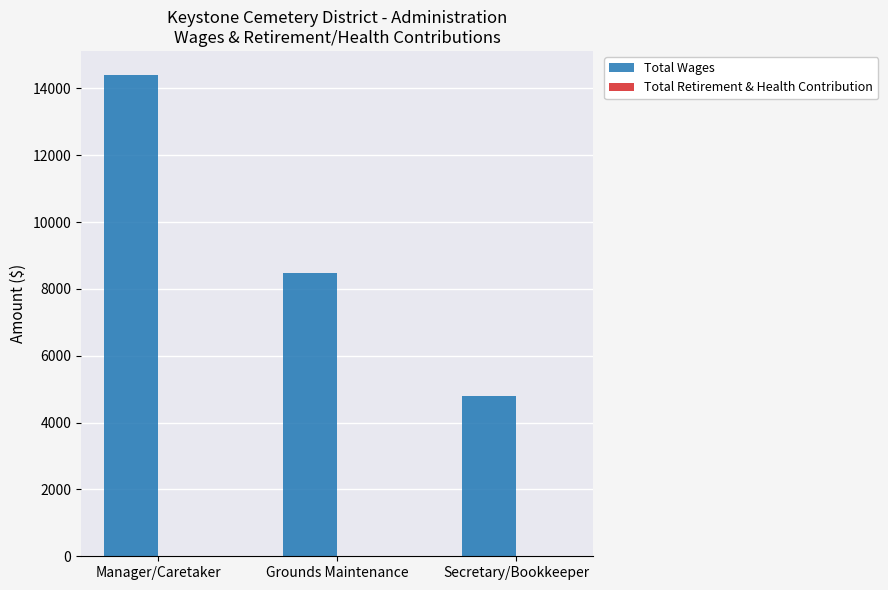

List the labels in order of value, largest first.

Manager/Caretaker, Grounds Maintenance, Secretary/Bookkeeper